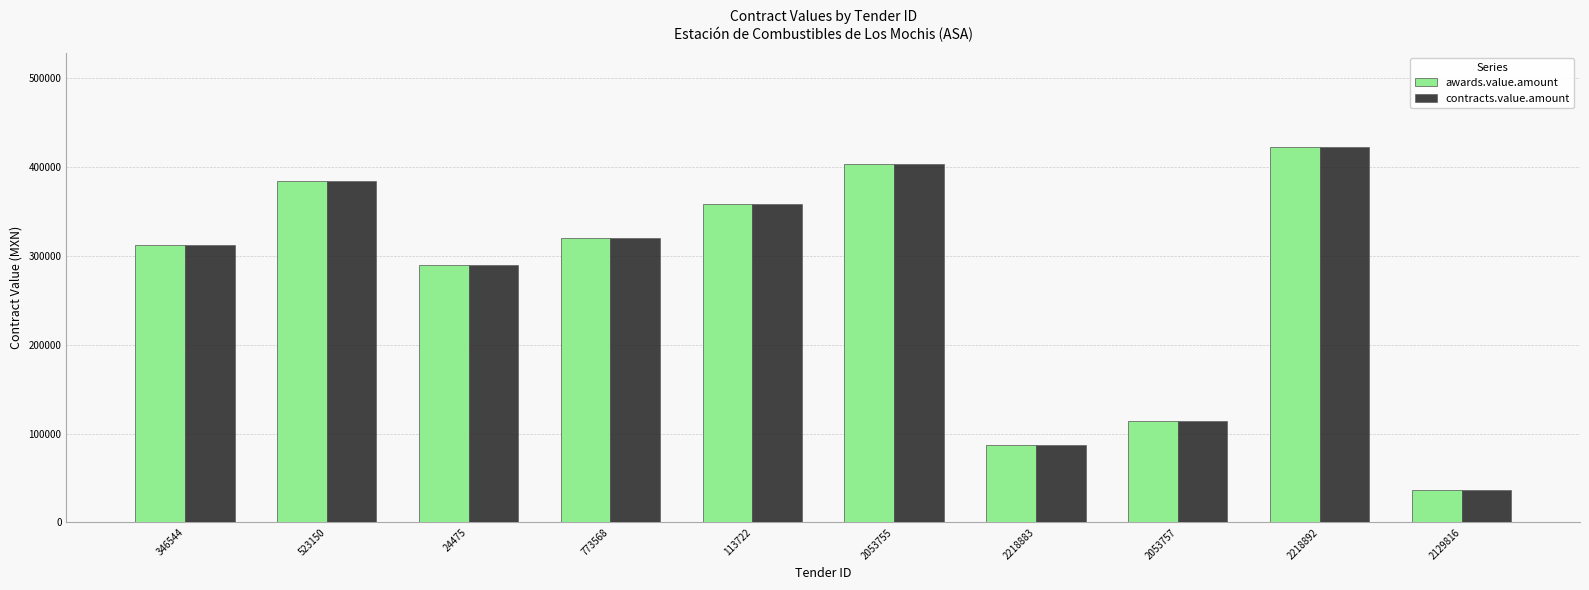

Is it true that contracts.value.amount equals 91893.2 at 346544?

False